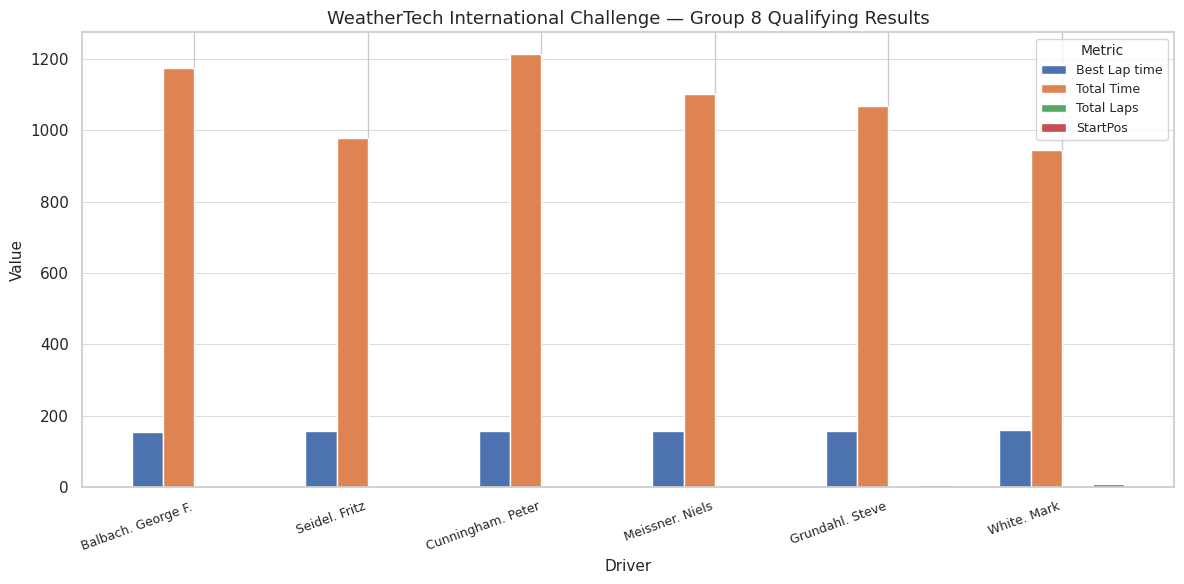

Are the bars grouped side by side (vs. stacked)?

Yes